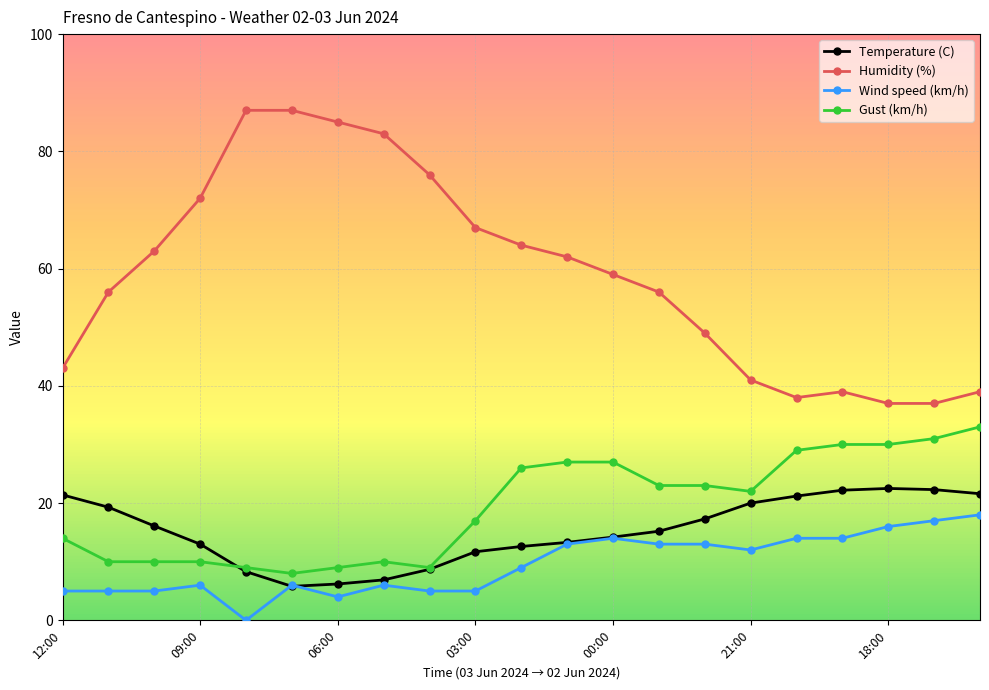

Rank the series by their maximum value, from lowest to highest.

Wind speed (km/h), Temperature (C), Gust (km/h), Humidity (%)